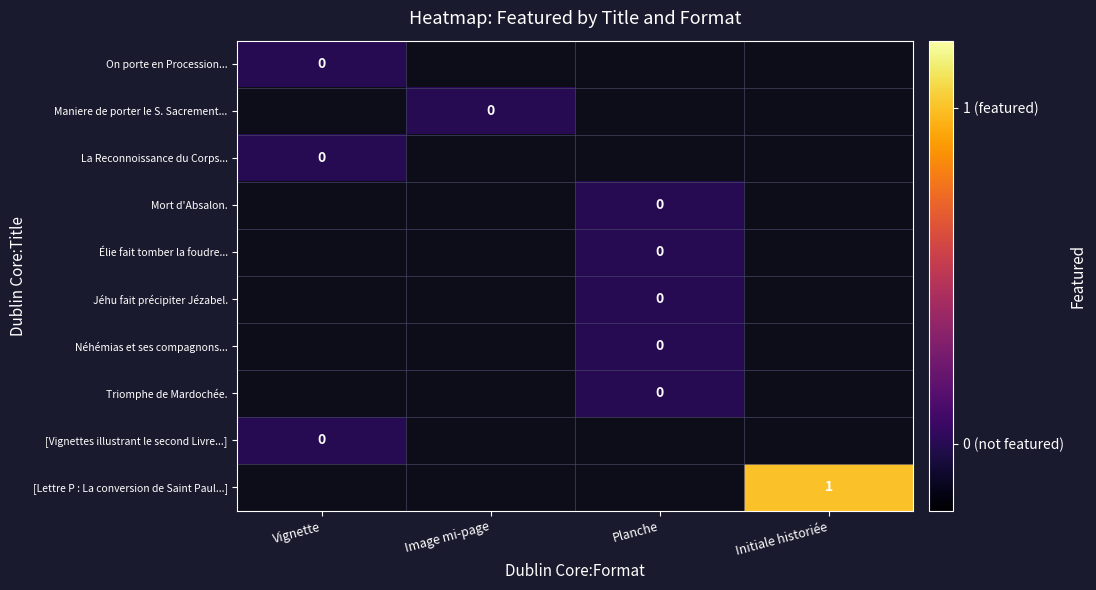

True or false: [Lettre P : La conversion de Saint Paul...] has a value of 1 at Initiale historiée.

True